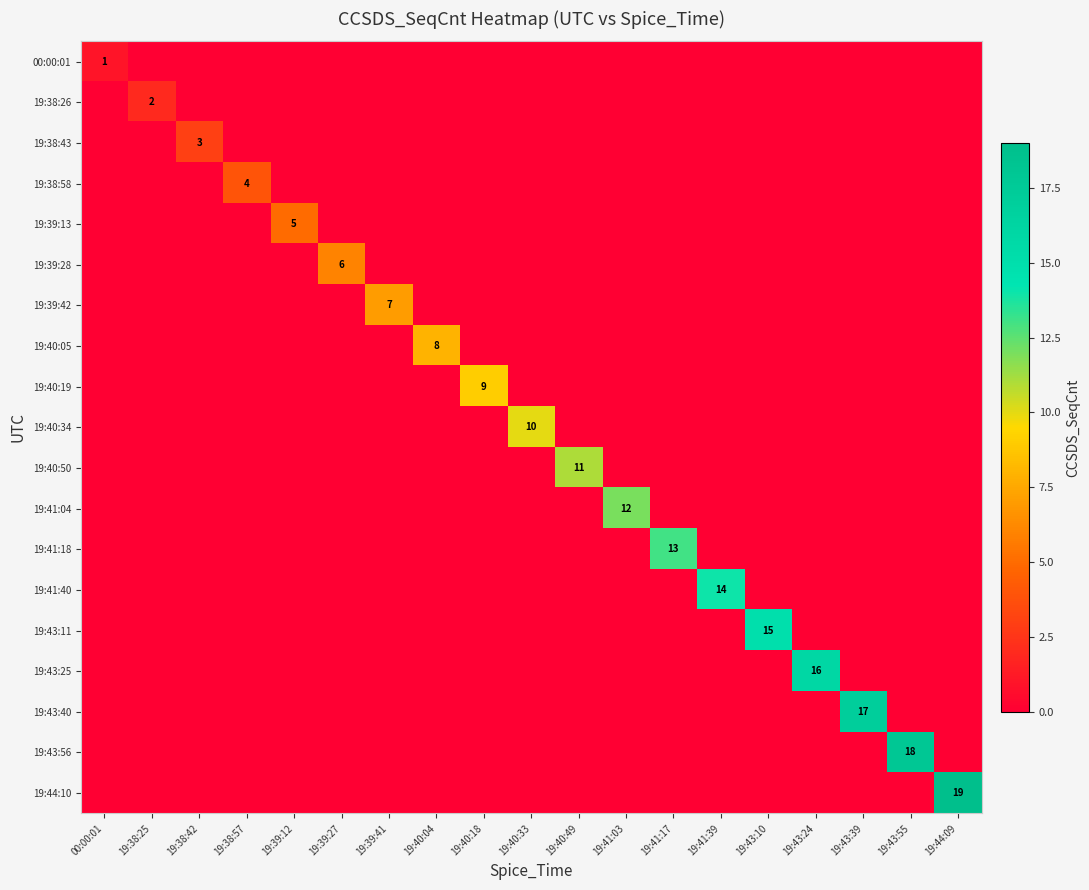

Which category has the lowest value across all series?

19:38:25